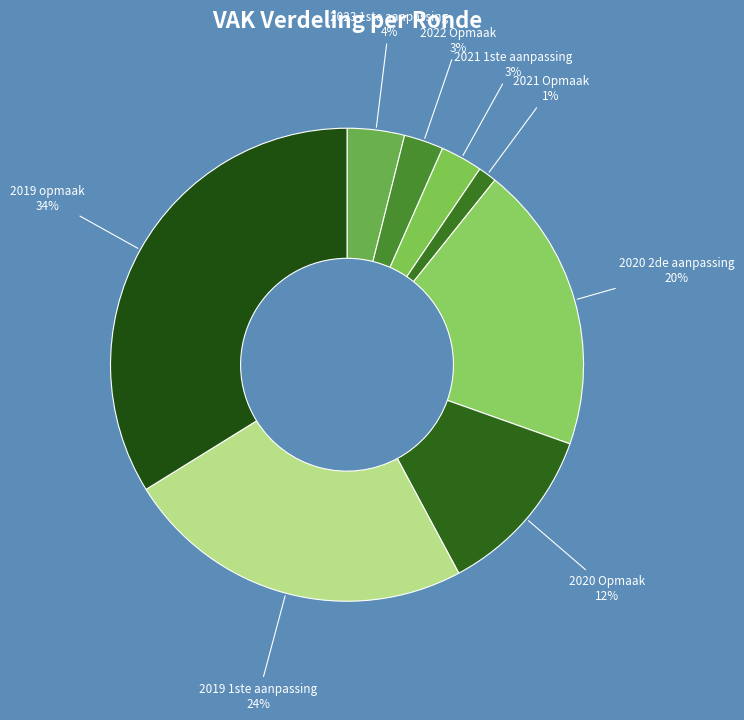

To the nearest percent, what portion does 2023 1ste aanpassing represent?

4%